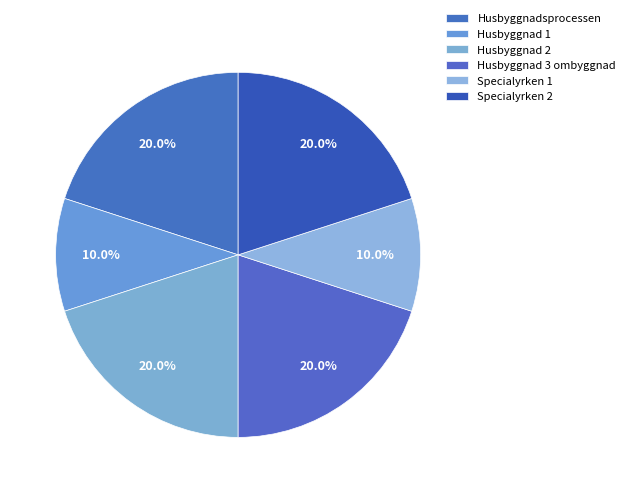

Is there a majority slice in this chart?

No